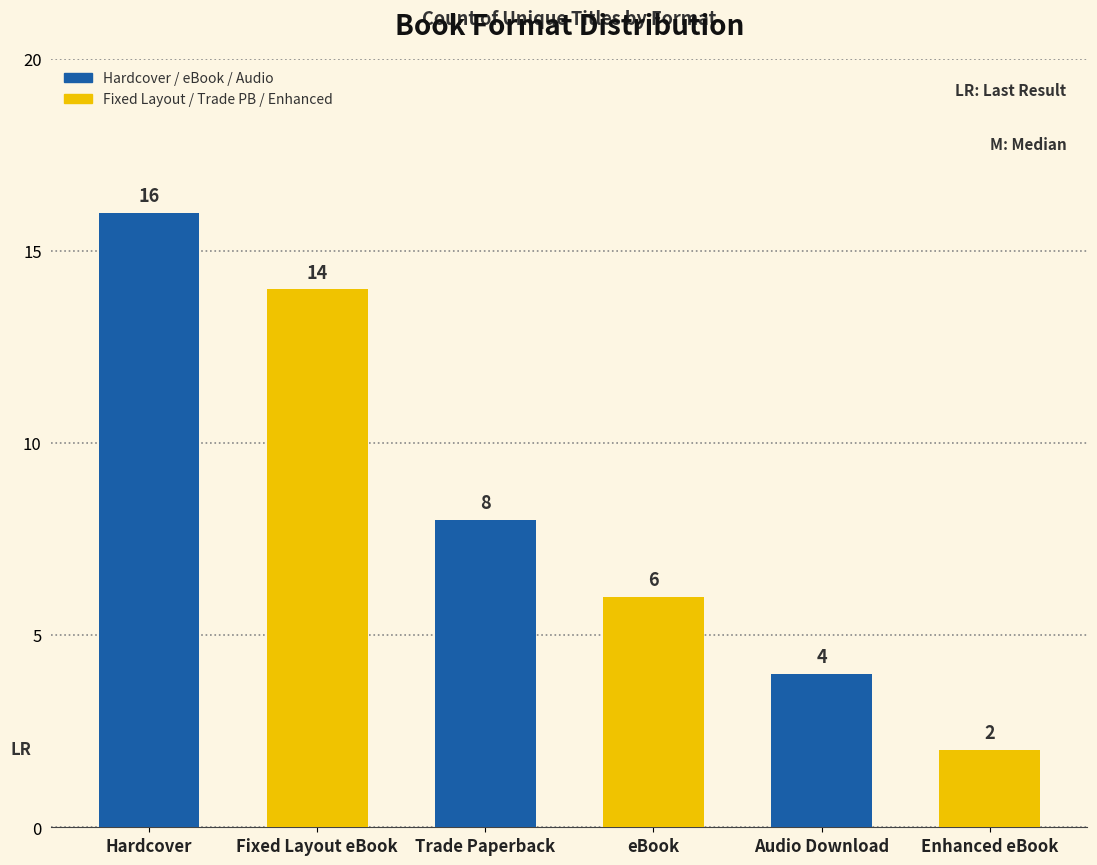

What is the difference between the values at Fixed Layout eBook and Audio Download?

10